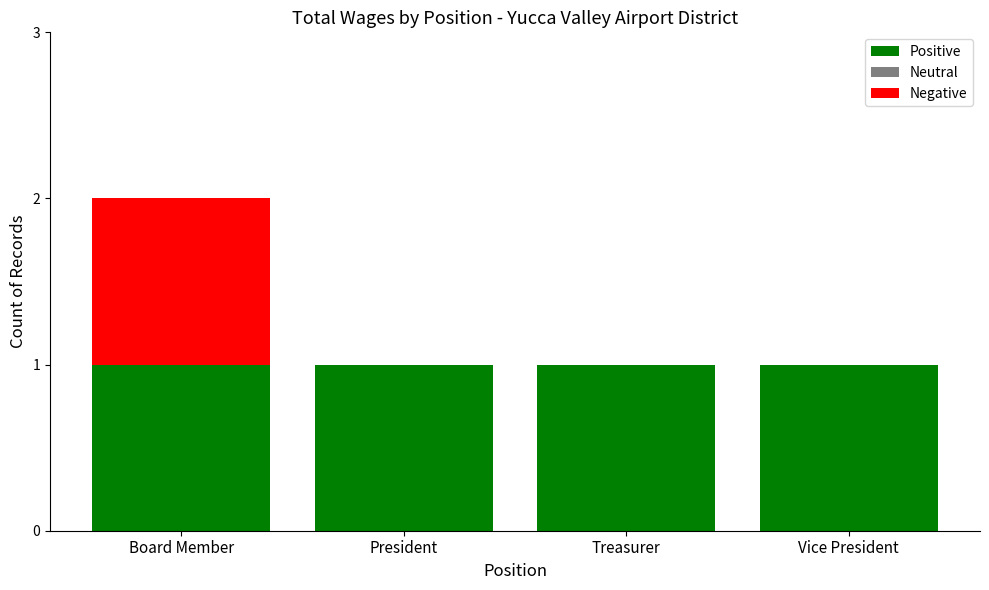

The value of Positive at President is 0. True or false?

False